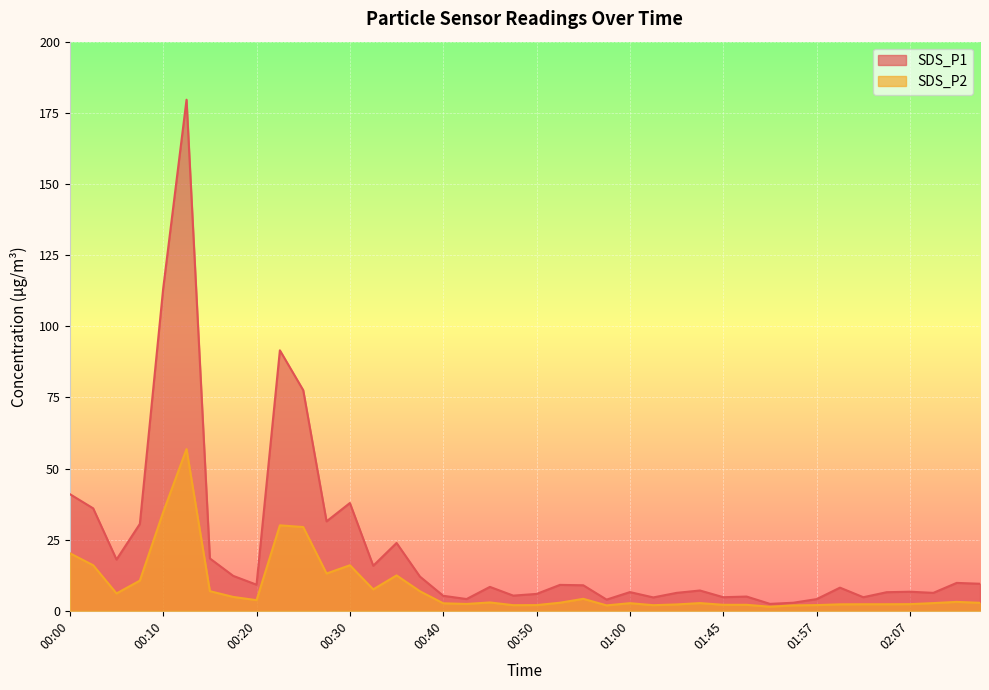

What is the spread (max minus min) of values at 00:10?

78.6